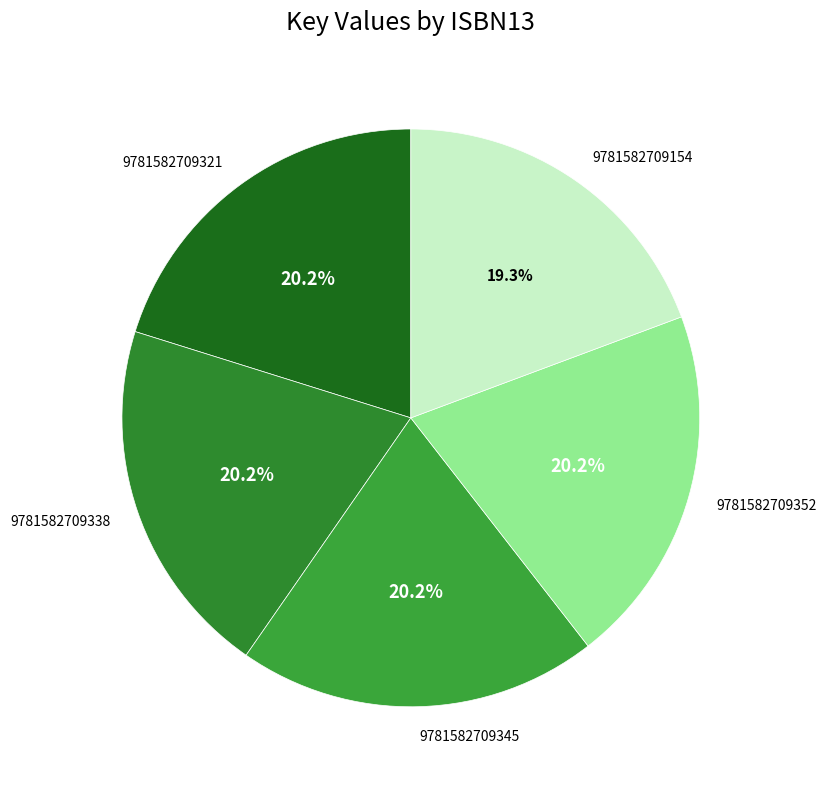

Which slice is the smallest?

9781582709154